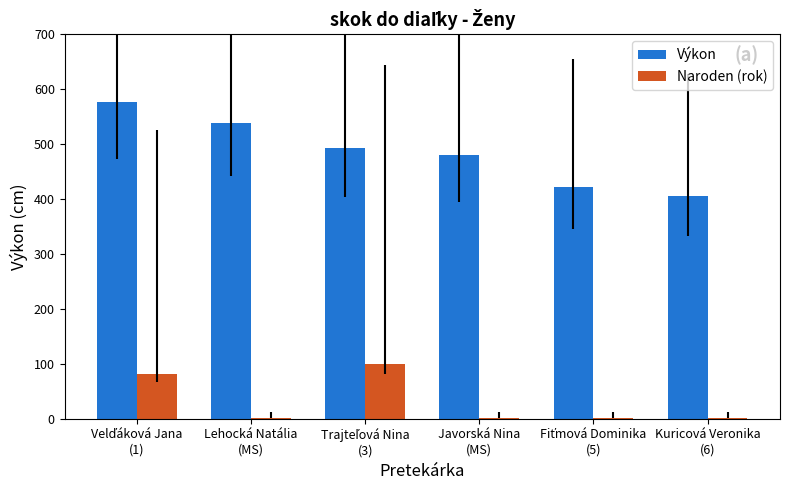

What is the greatest value displayed?

577